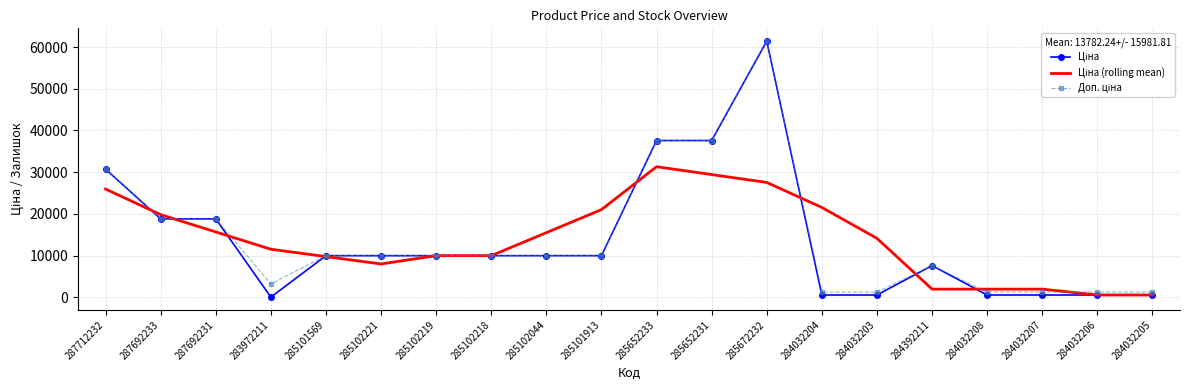

At which category is the sum across all series the highest?

285672232